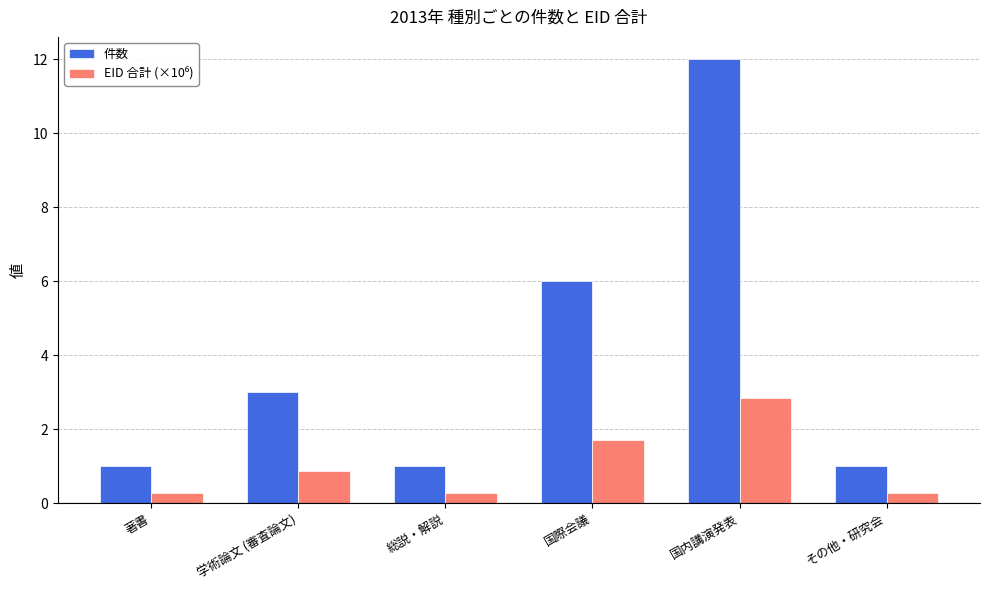

Which series has the largest total across all categories?

件数